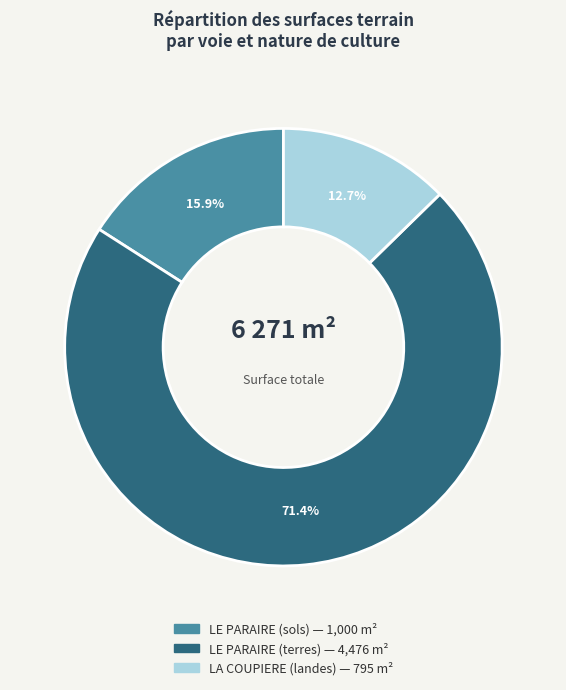

To the nearest percent, what portion does LE PARAIRE (terres) represent?

71%